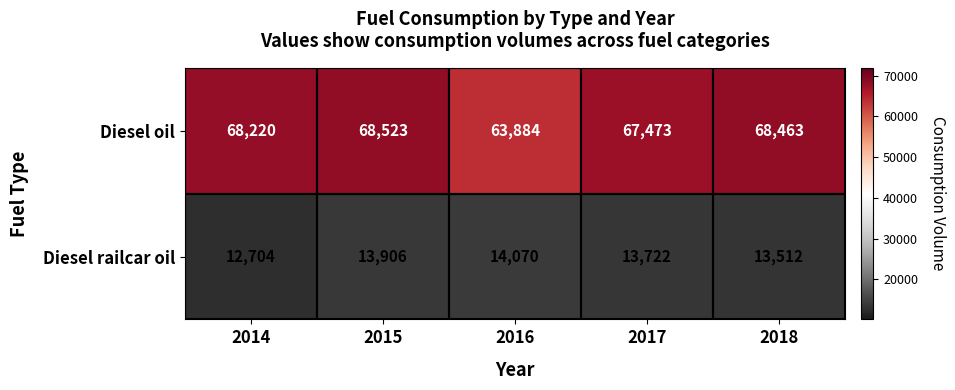

What is the average value of the Diesel oil series?

67313